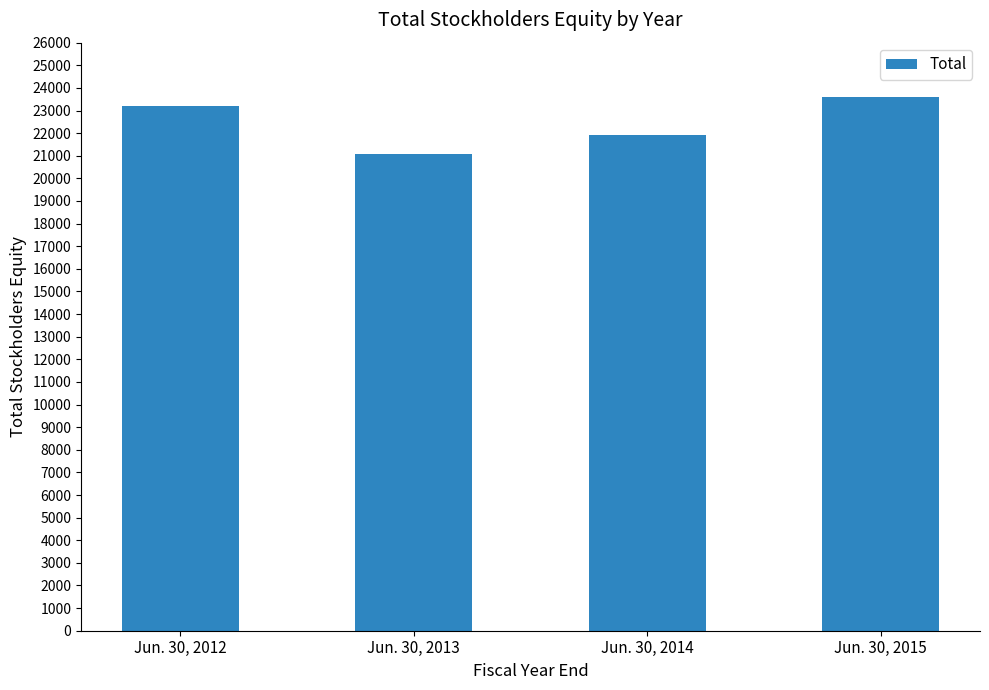

The value at Jun. 30, 2012 is 30846. True or false?

False